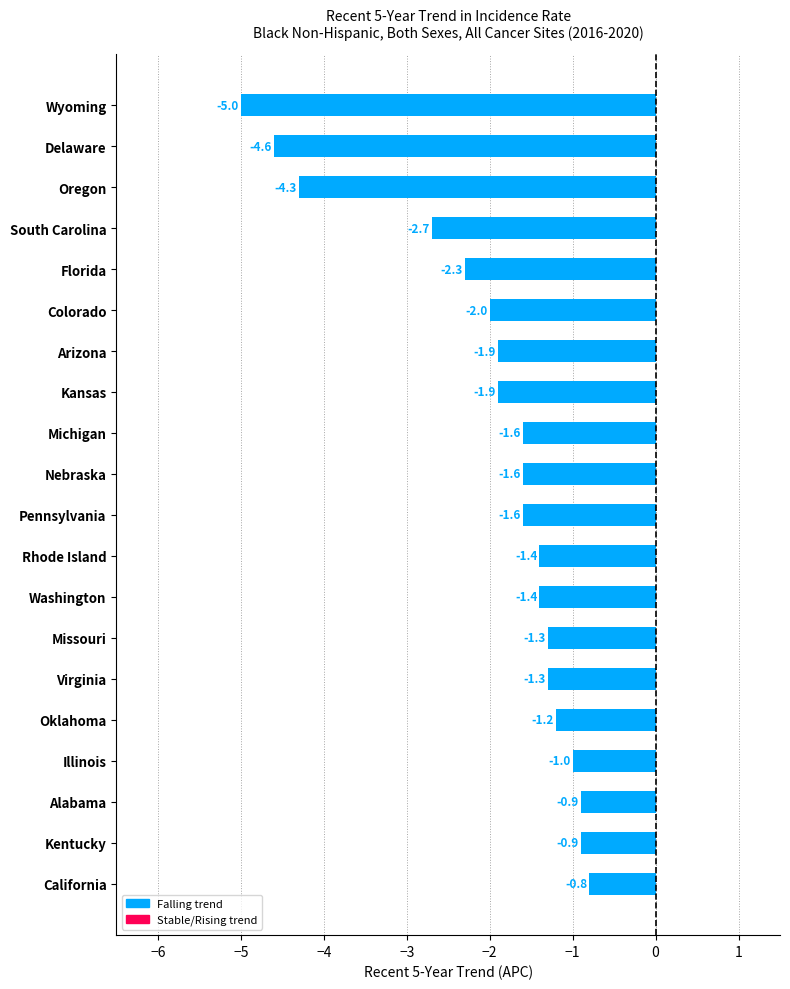

What is the greatest value displayed?

-0.8